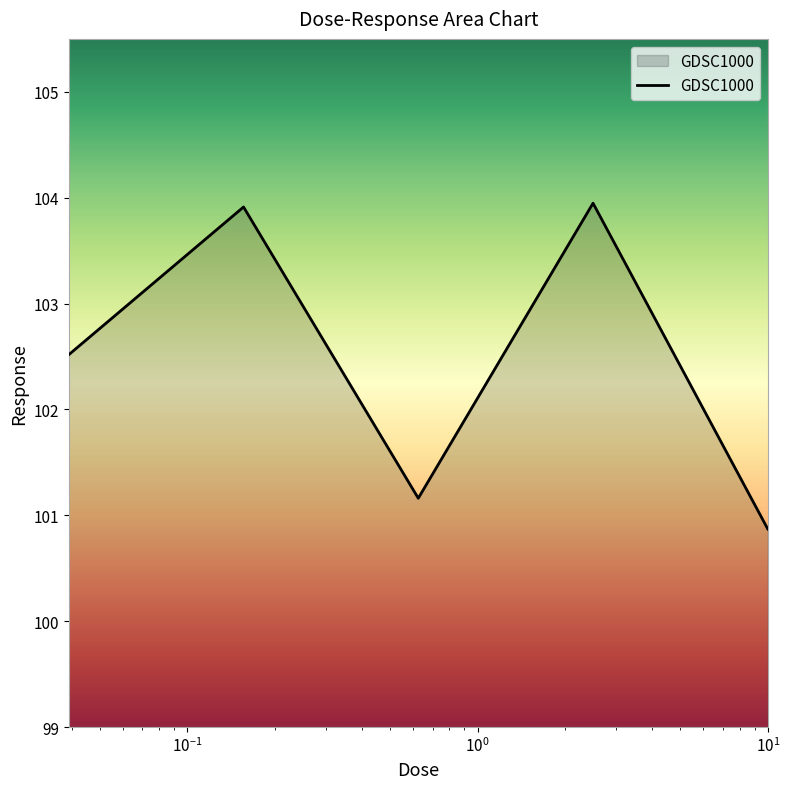

What is the smallest value displayed?

100.9